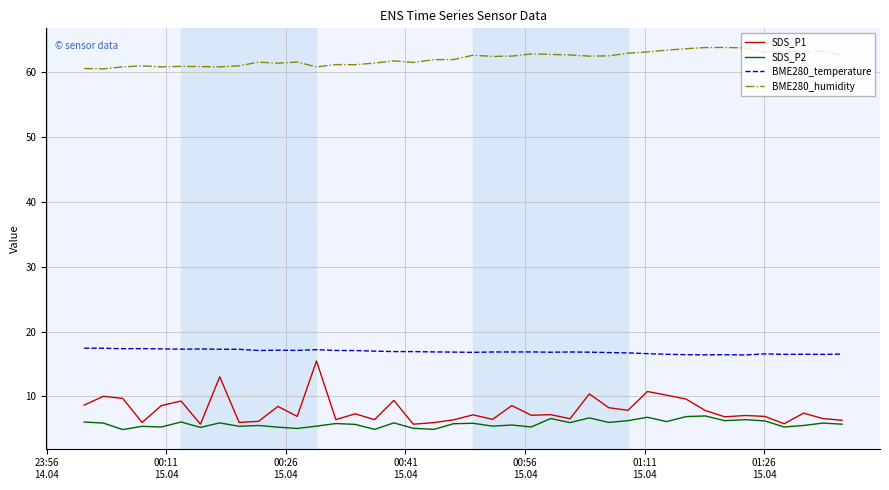

Which series has the largest total across all categories?

BME280_humidity